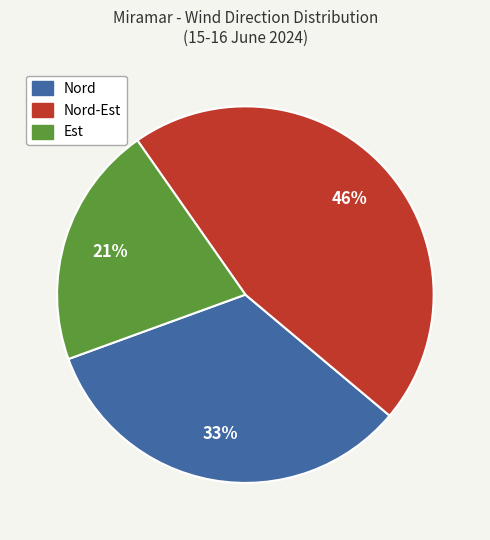

To the nearest percent, what is the average slice percentage?

33%